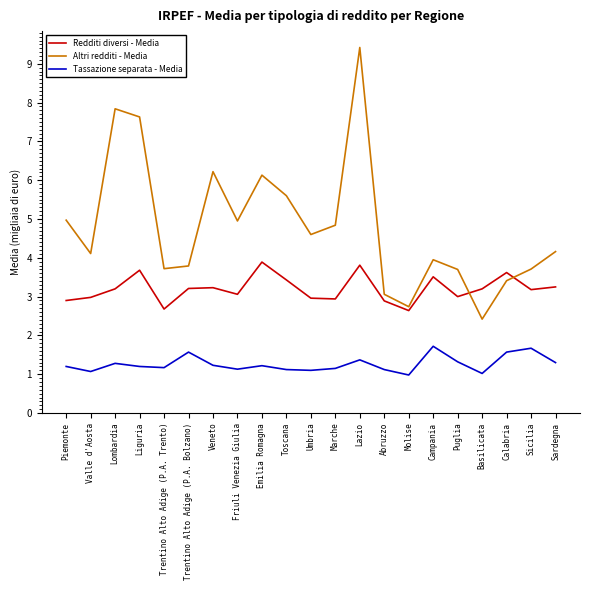

What is the difference between the maximum and minimum values in the Altri redditi - Media series?

7.0